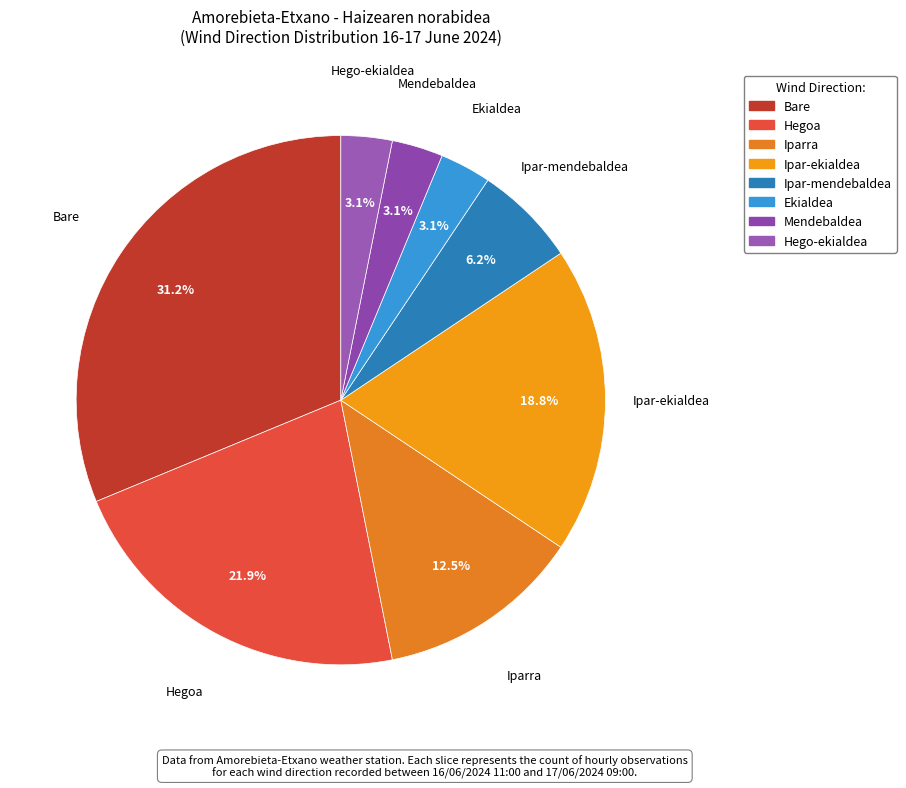

To the nearest percent, what is the difference between the largest and smallest slice percentages?

28%